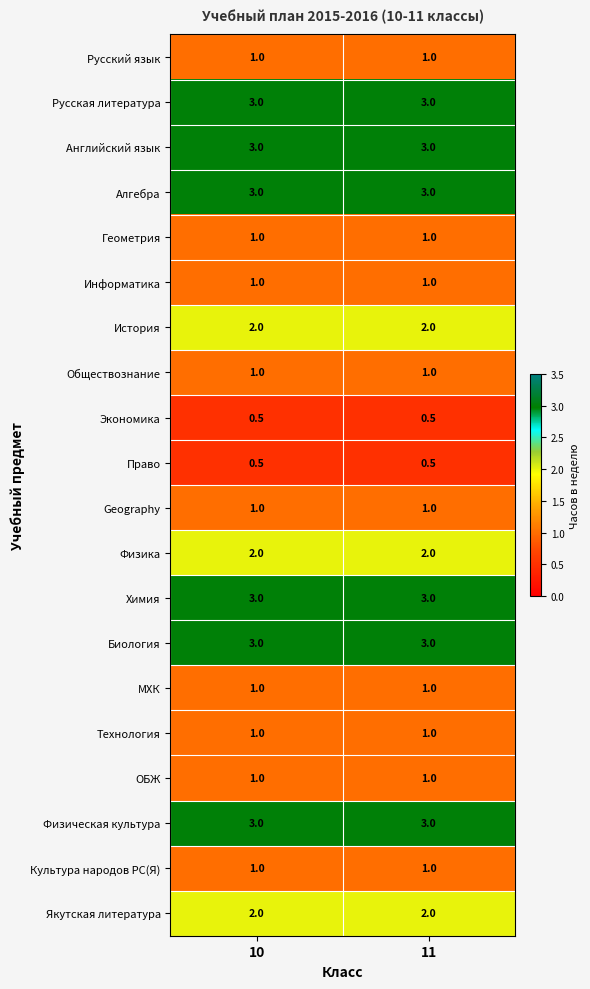

What is the maximum value shown in the chart?

3.0